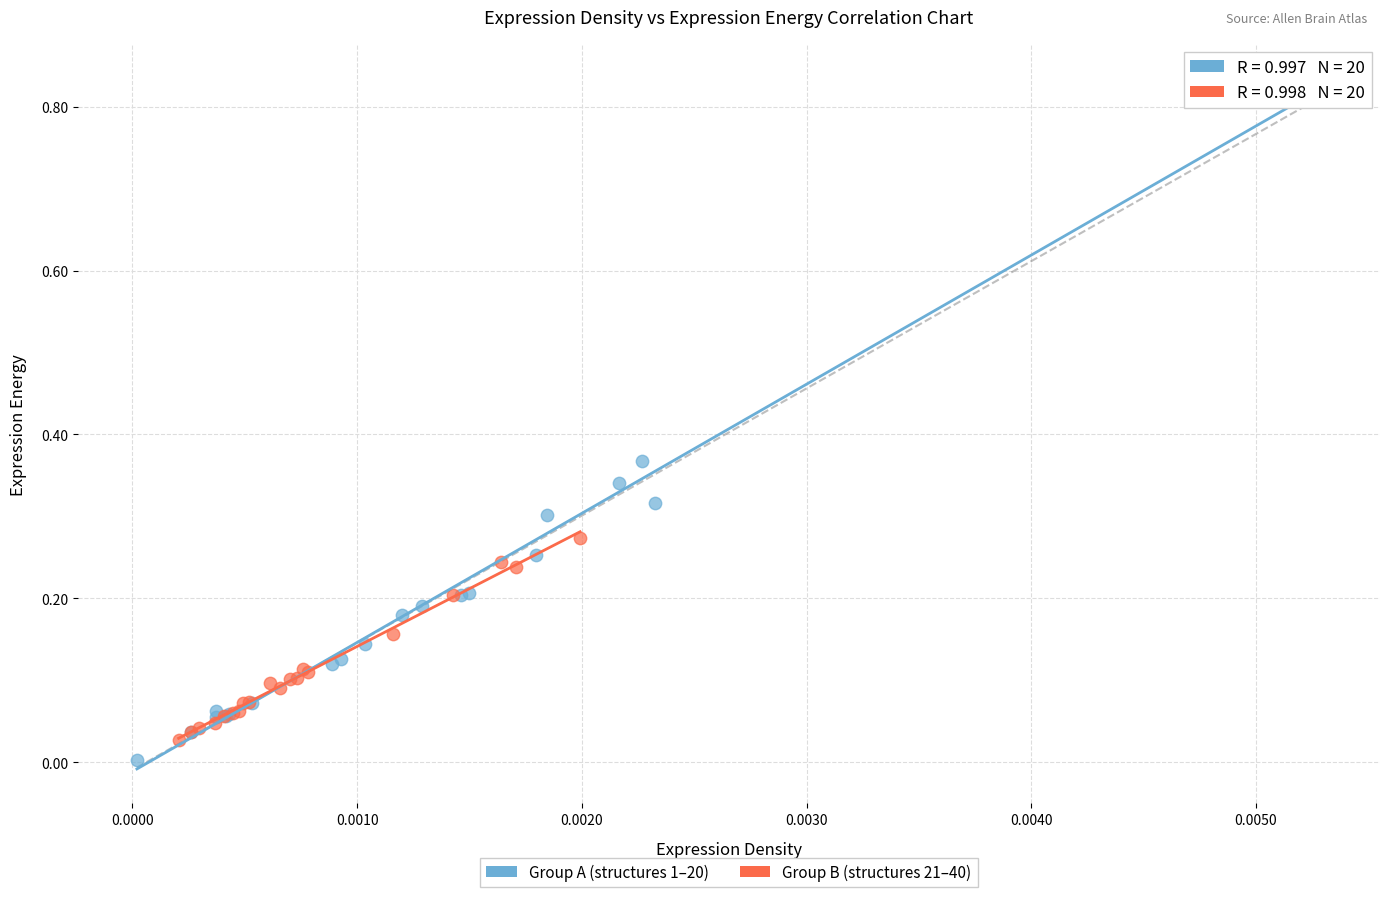

Which series contains the highest Y value?

Group A (structures 1–20)